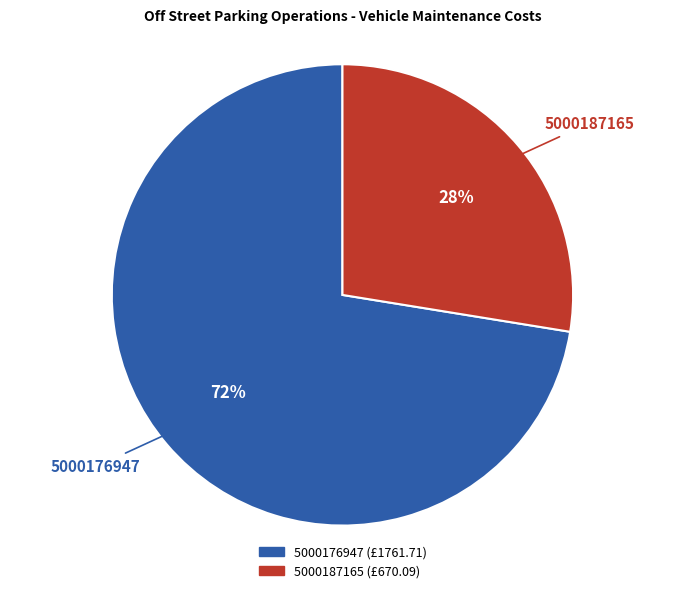

Rank the categories by value from lowest to highest.

5000187165, 5000176947